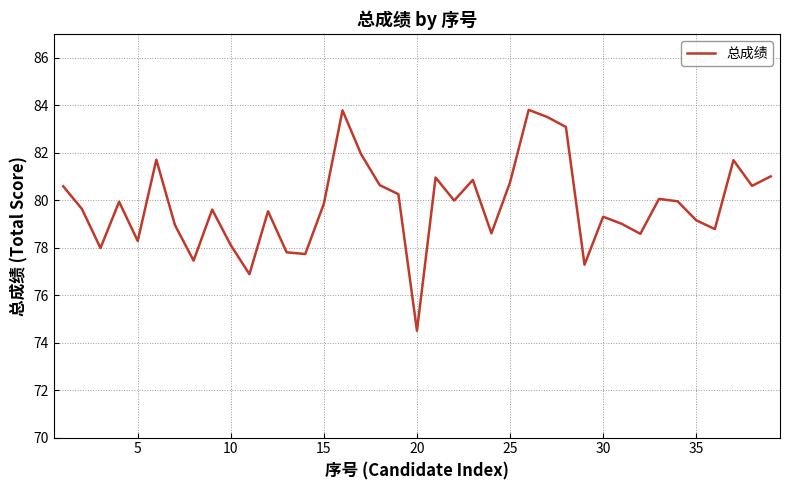

What is the difference between the maximum and minimum values?

9.3